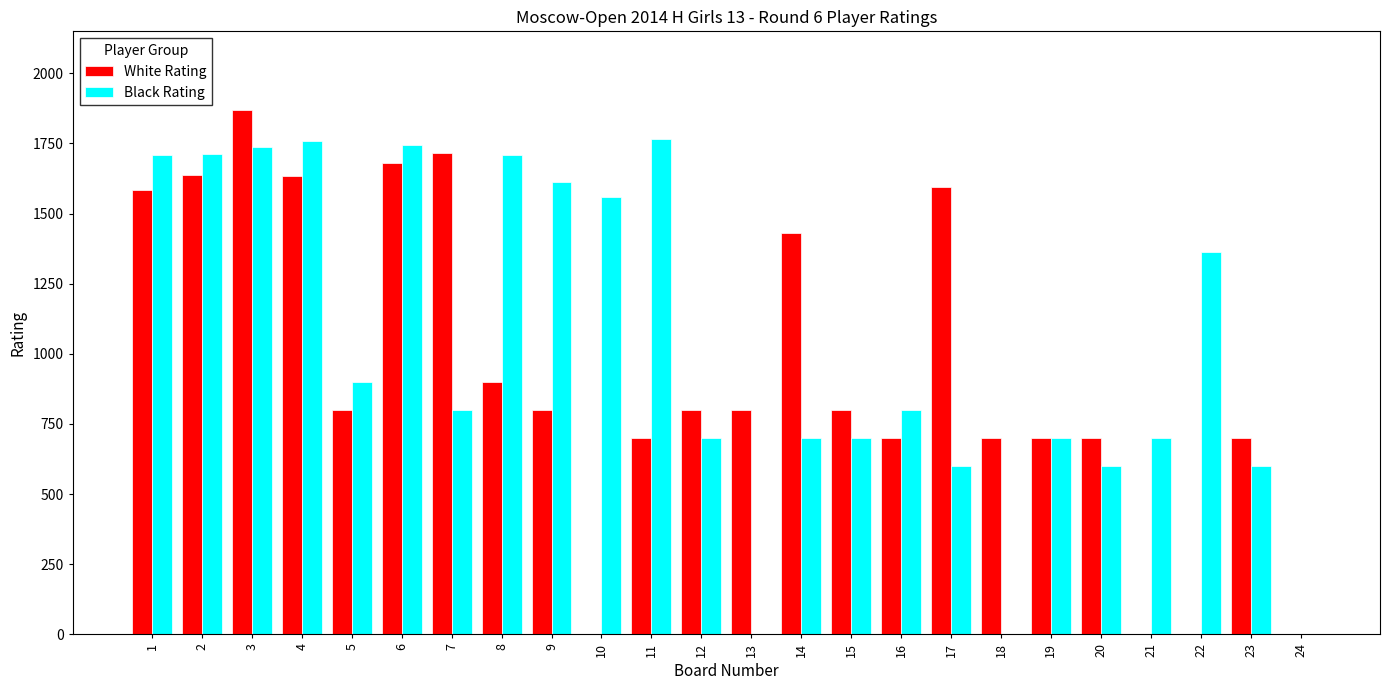

What is the sum of the Black Rating values at 5 and 15?

1600